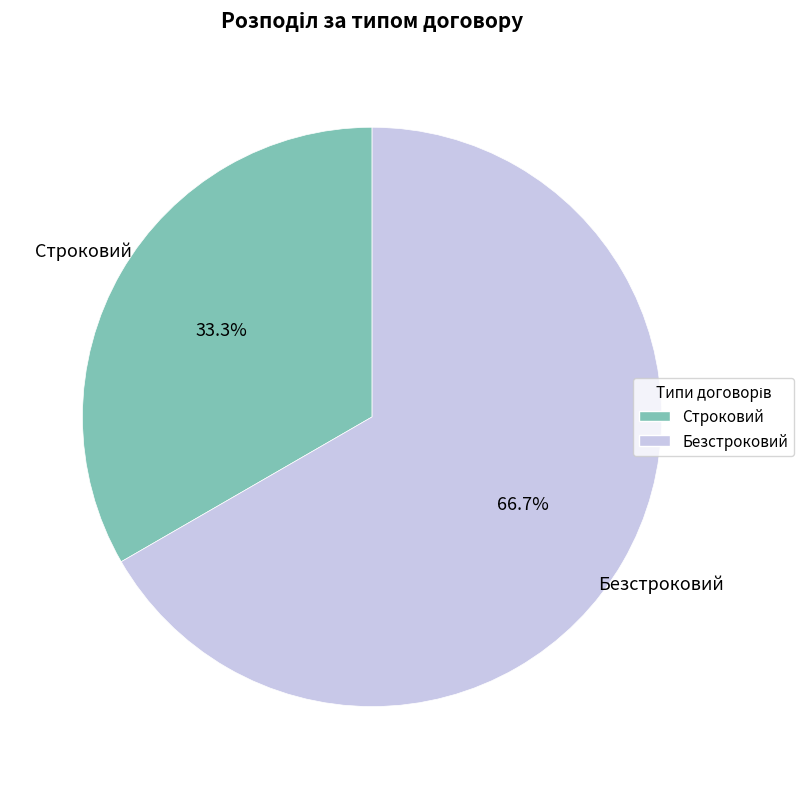

Which slice represents more than half of the pie?

Безстроковий